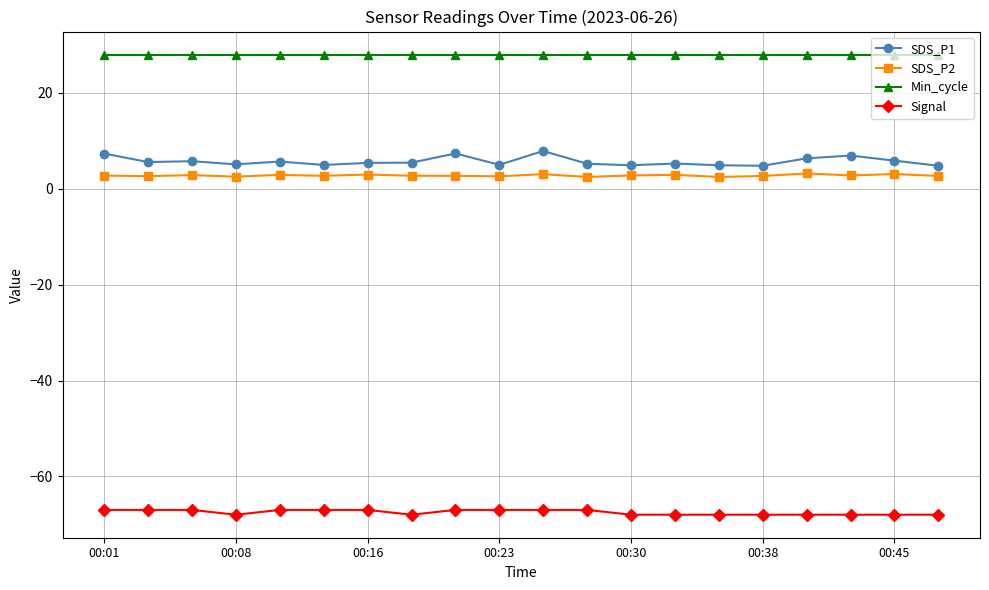

What is the value of the SDS_P2 point at the 19th from the left?

3.1